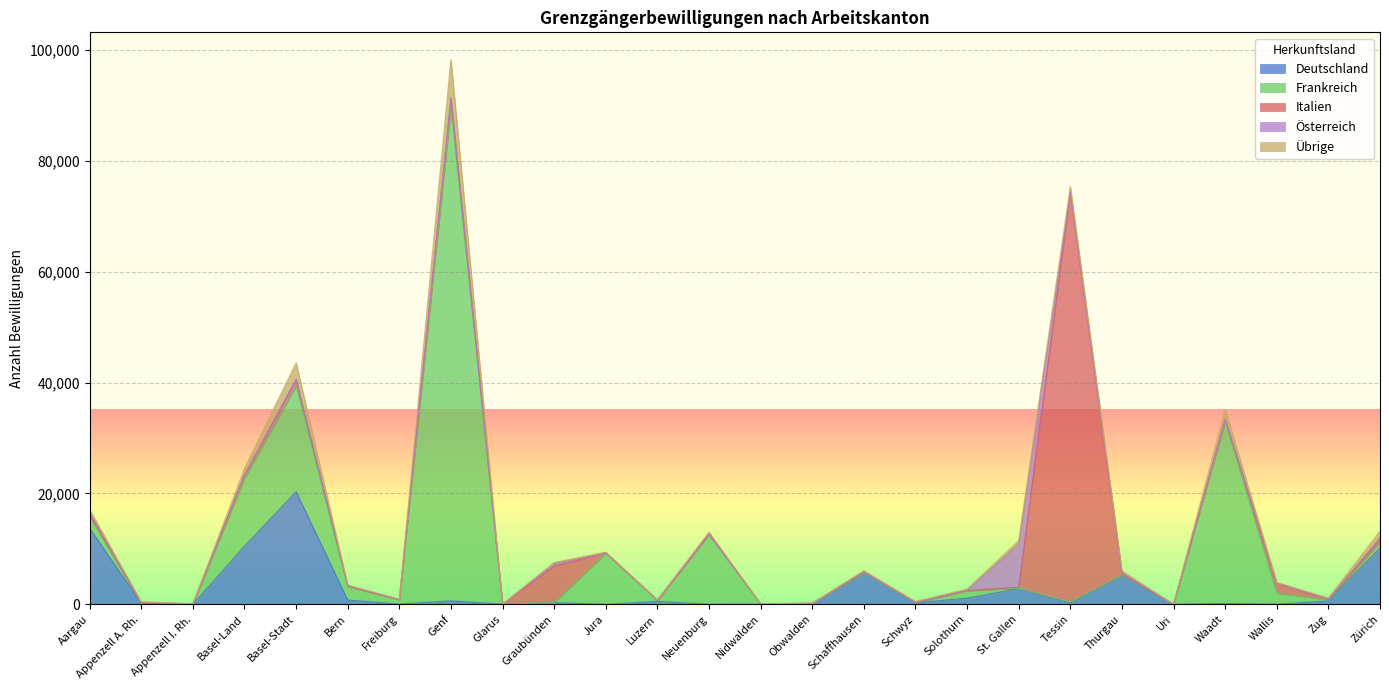

Where do Frankreich and Übrige first cross each other?

Aargau and Appenzell A. Rh.